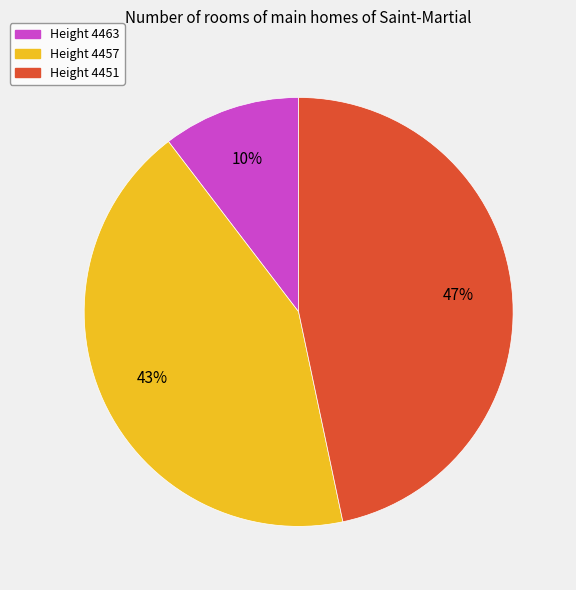

To the nearest percent, what is the average slice percentage?

33%